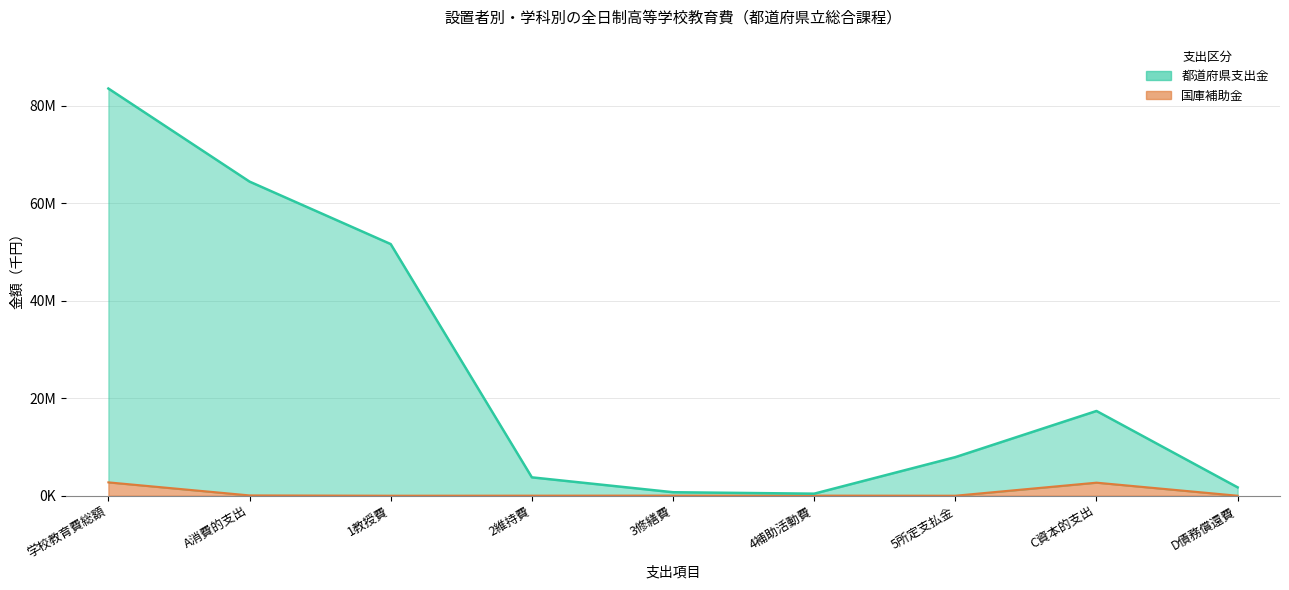

Where is the first local minimum for 国庫補助金?

1教授費